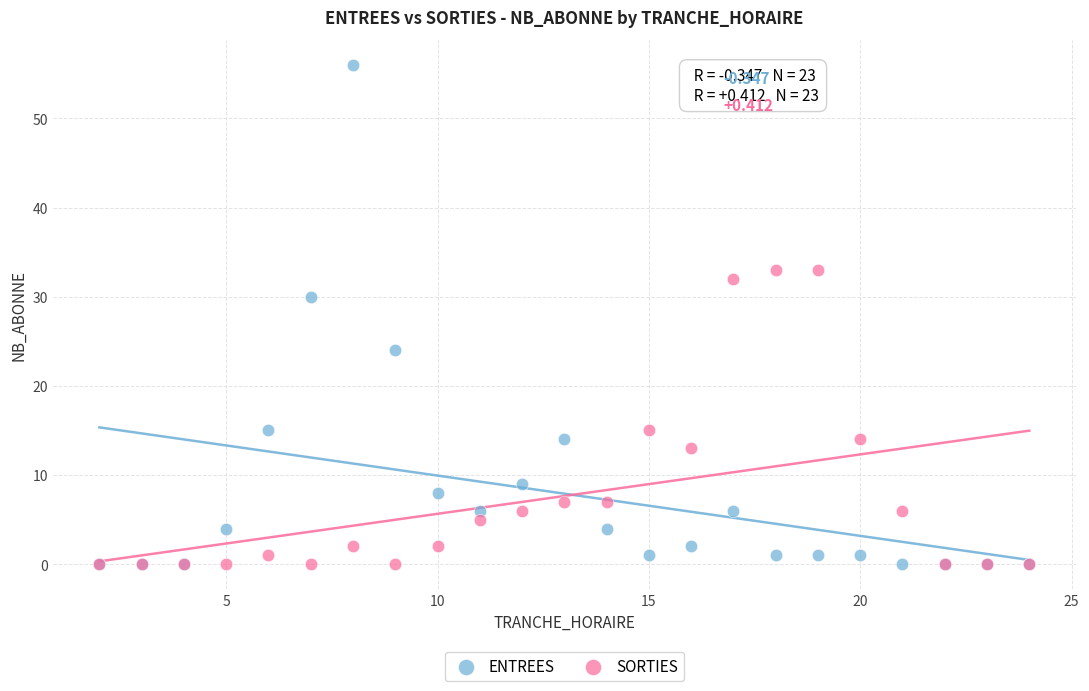

Which series contains the highest Y value?

ENTREES